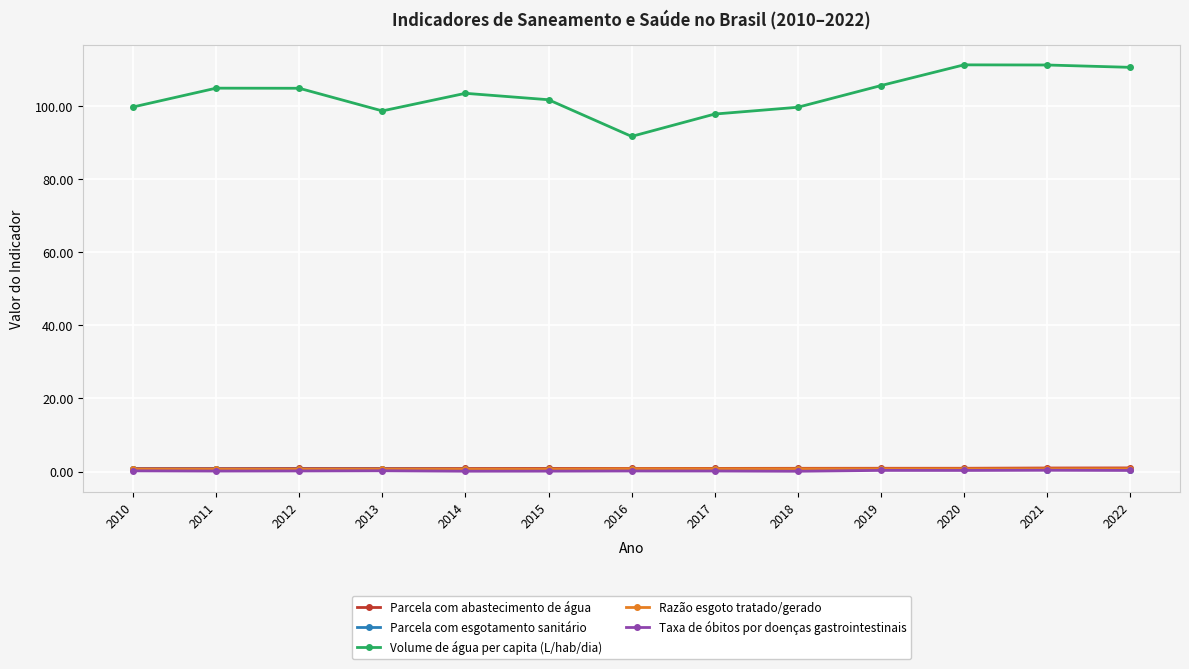

At how many categories does at least one series exceed 44?

13